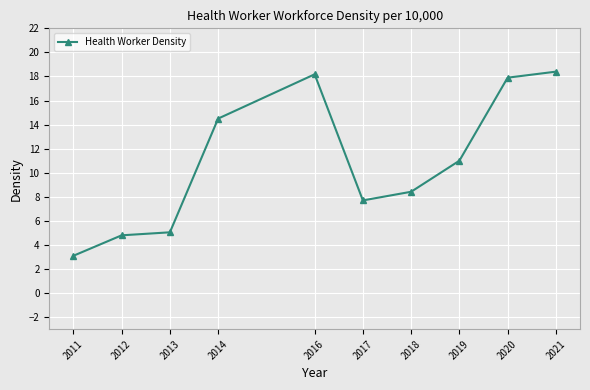

At which category does the chart reach its peak across all series?

2021